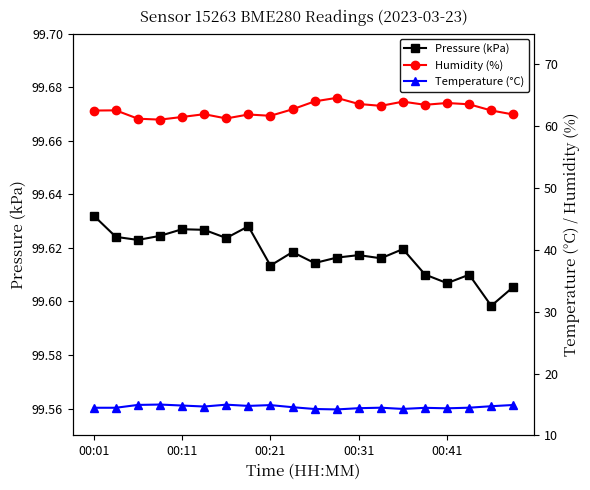

Count the Pressure (kPa) values in the range 99 to 100.

20